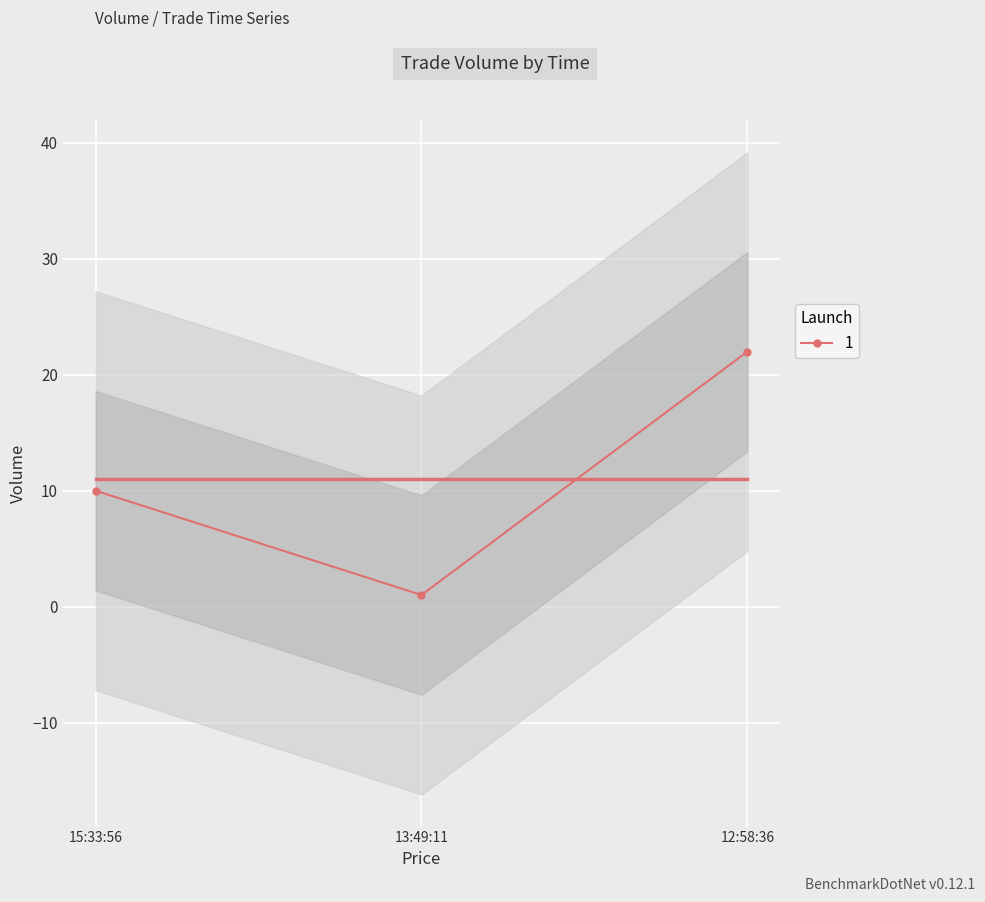

How many data points does each series have?

3